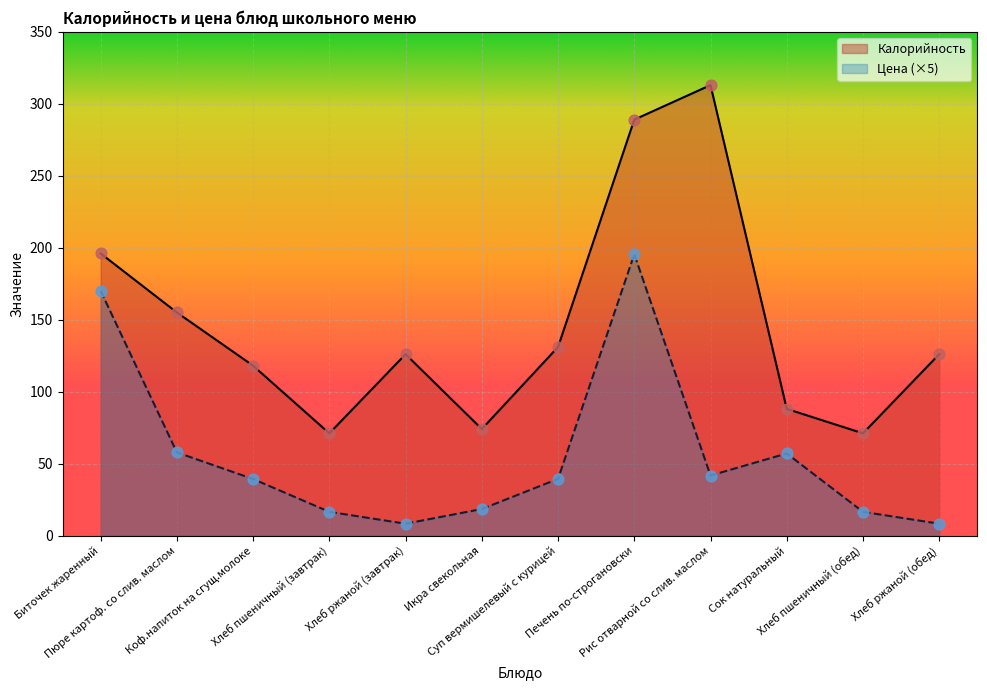

Which series has the largest Y range (max minus min)?

Калорийность